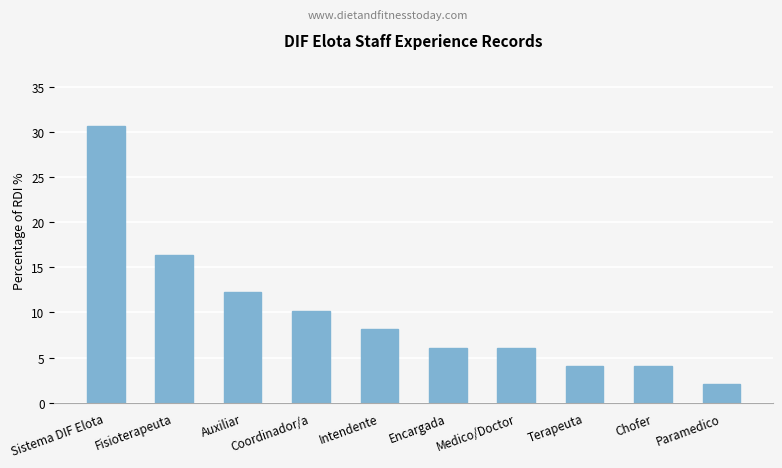

Read the value at Auxiliar.

12.2